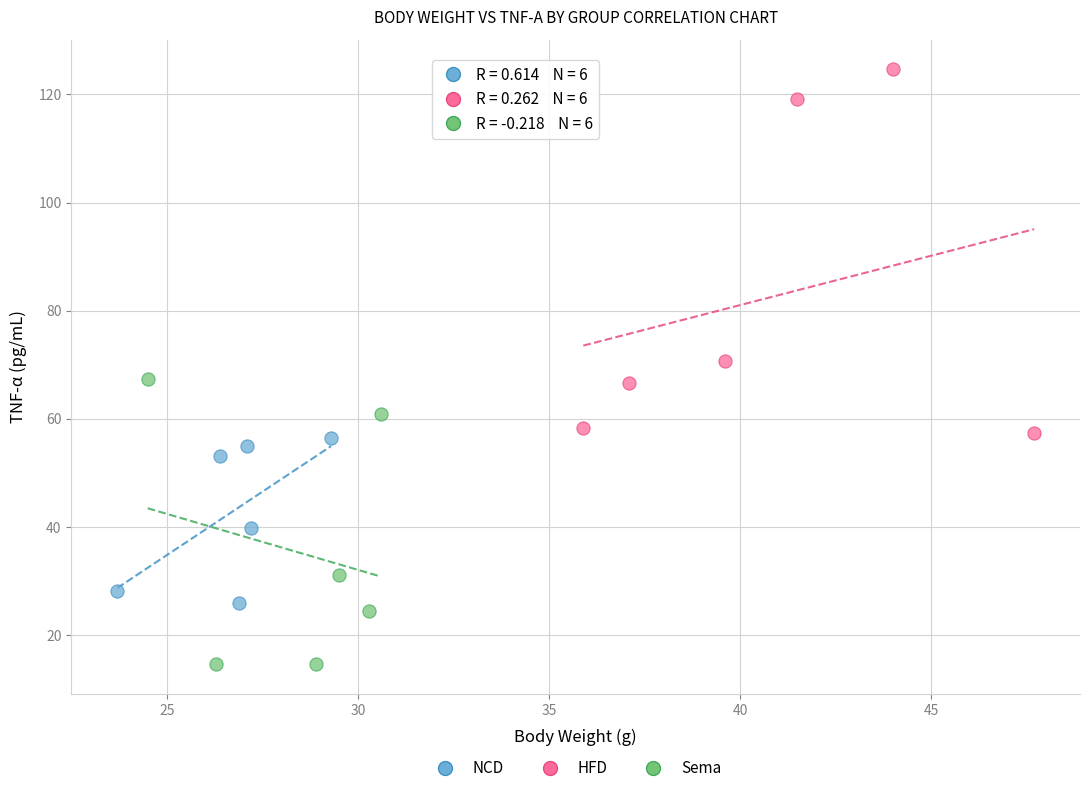

Which series has the widest spread of Y values?

HFD